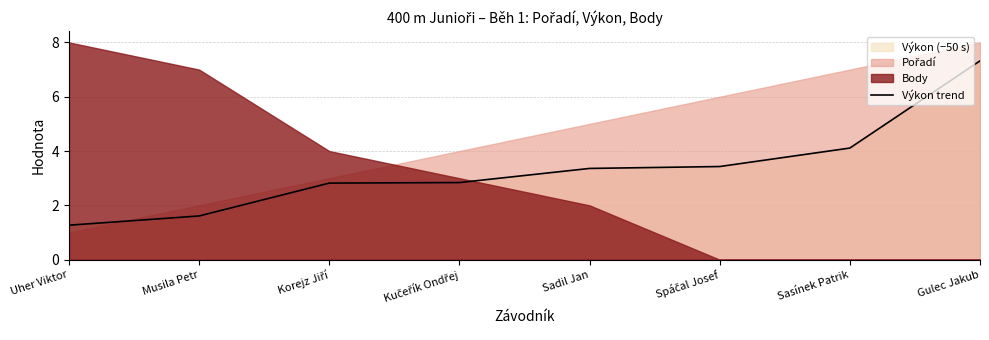

True or false: the data shows 2.8 at Korejz Jiří.

True